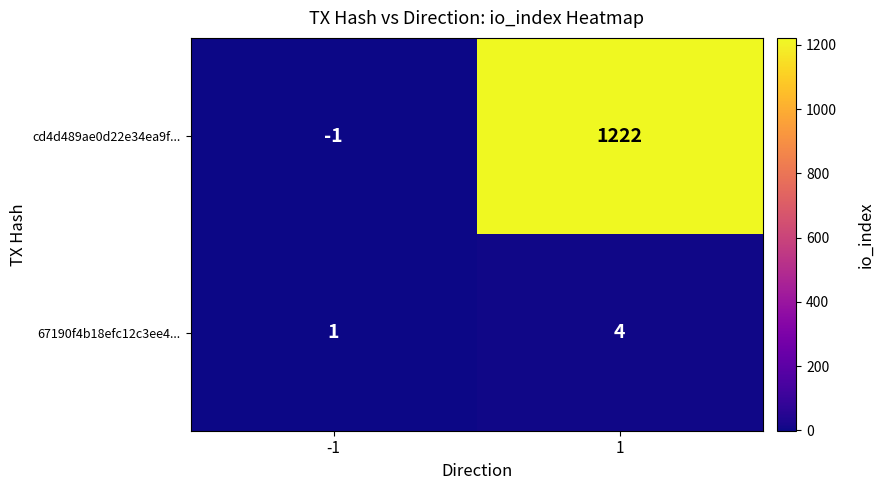

The cd4d489ae0d22e34ea9f... series shows 1222 at 1. True or false?

True